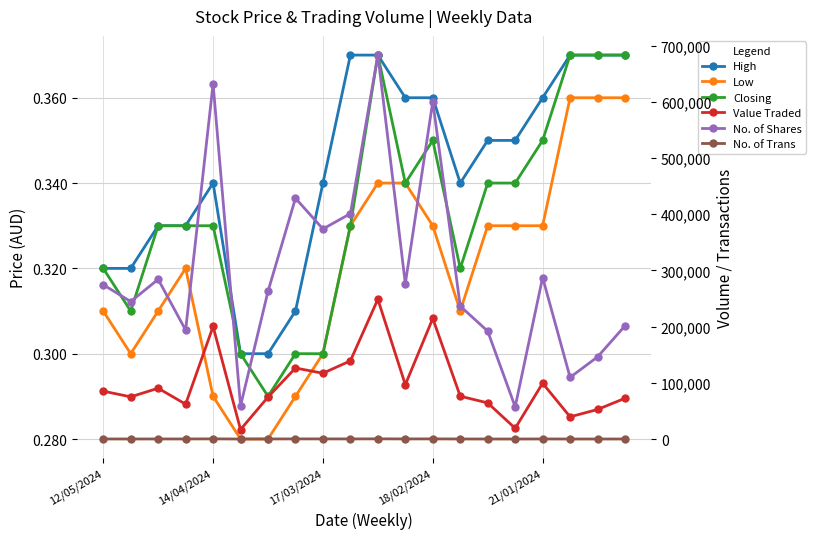

Does the chart have visible grid lines?

Yes